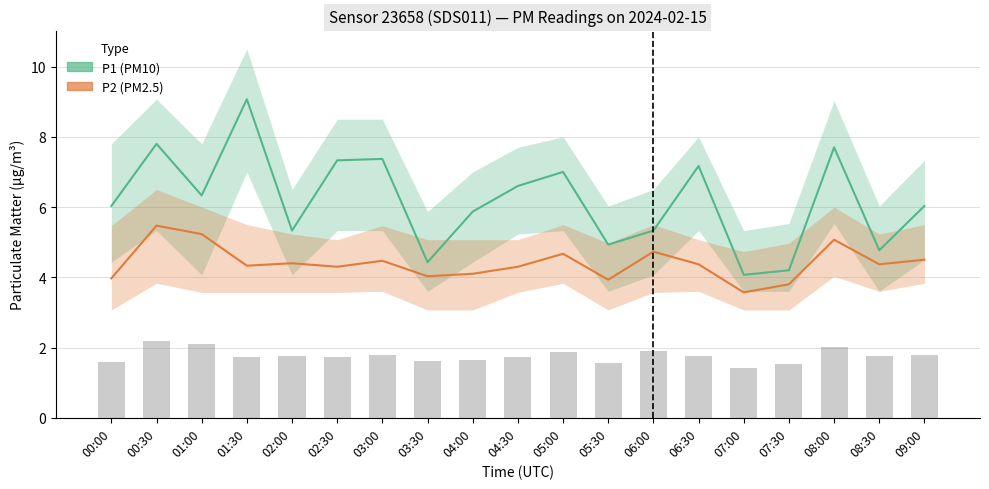

Are the bars grouped side by side (vs. stacked)?

Yes